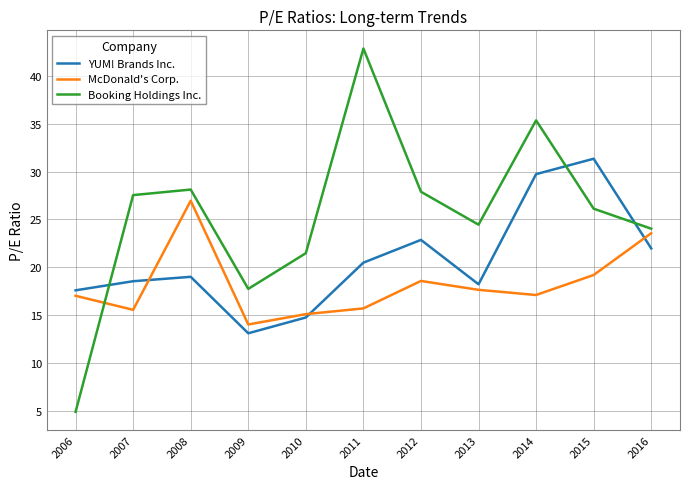

True or false: YUM! Brands Inc. and Booking Holdings Inc. cross at least once.

True